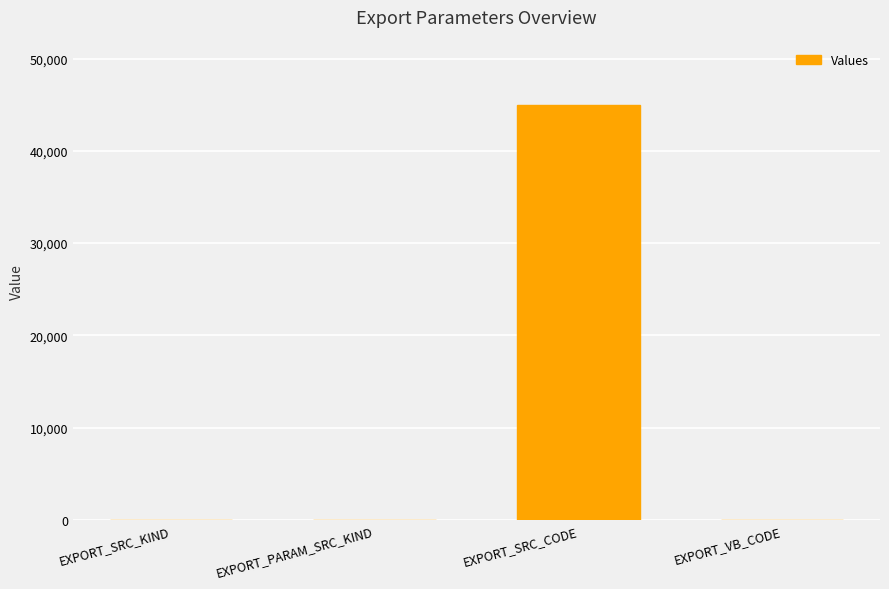

The value at EXPORT_SRC_CODE is 45012. True or false?

True